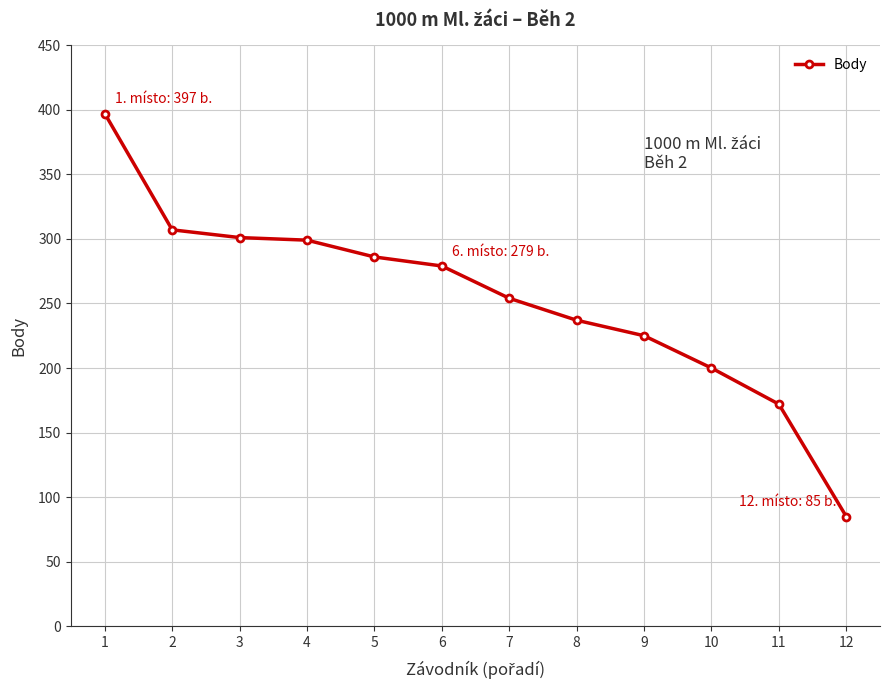

What value does the data have at 3, to the nearest 10?

300